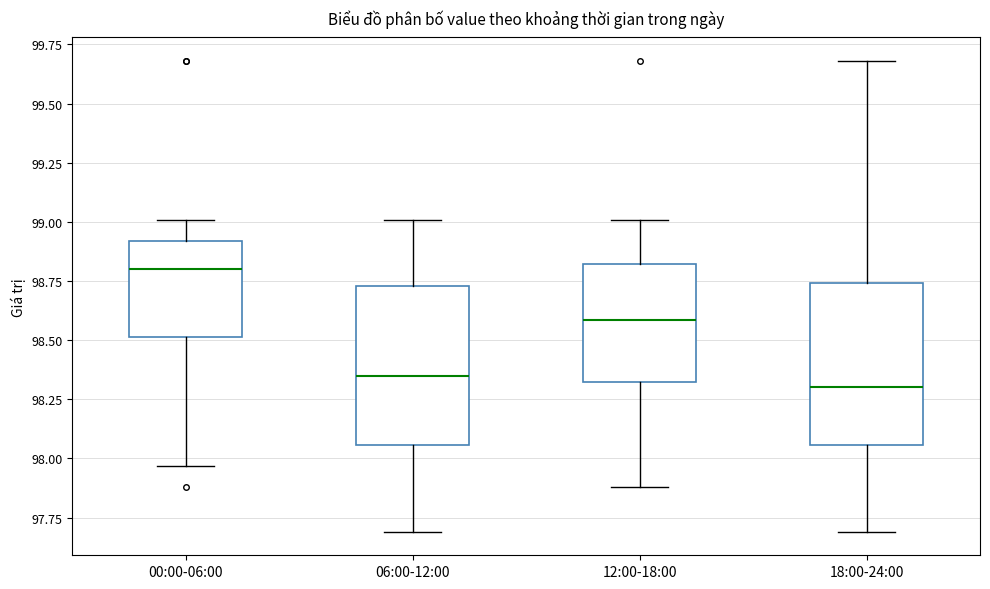

Which box's median line is the highest?

00:00-06:00